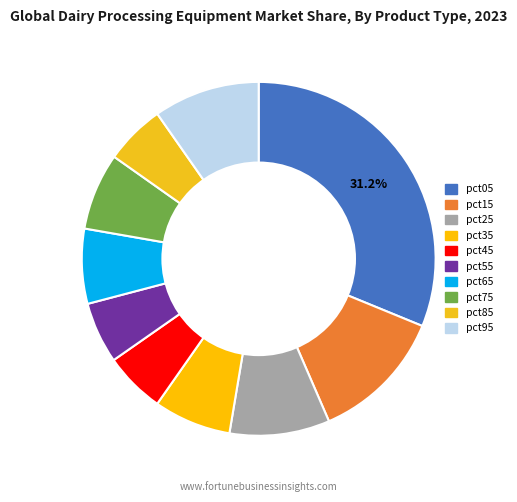

Does pct35 represent more than half of the total?

No